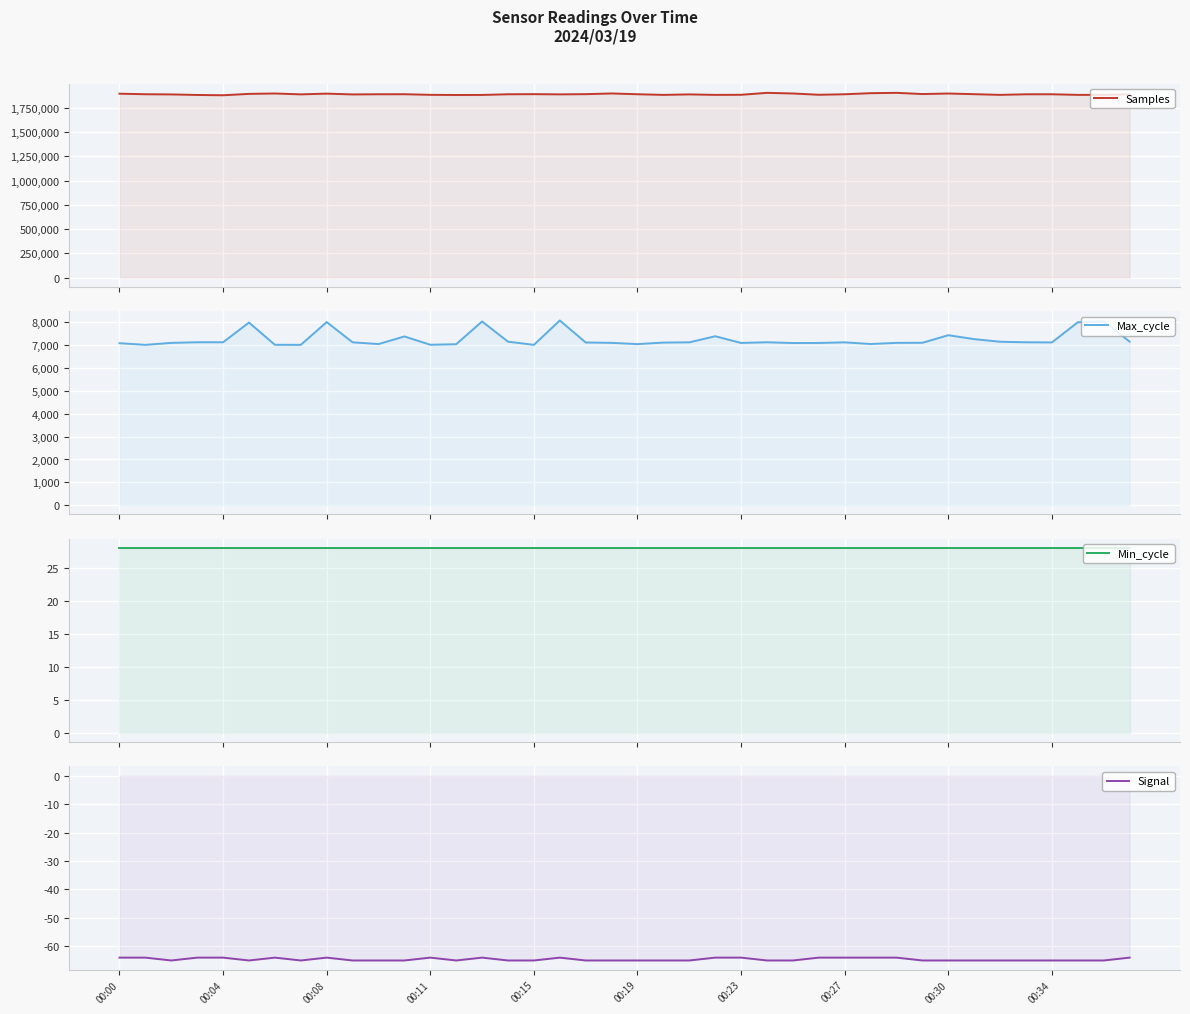

Does the chart display data point markers on the line(s)?

No